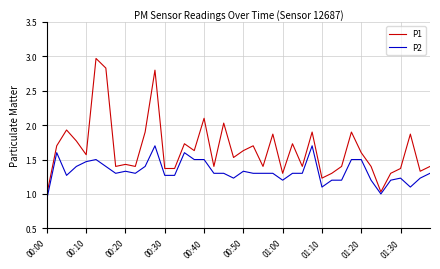

What is the difference between the maximum and minimum values in the P2 series?

0.8